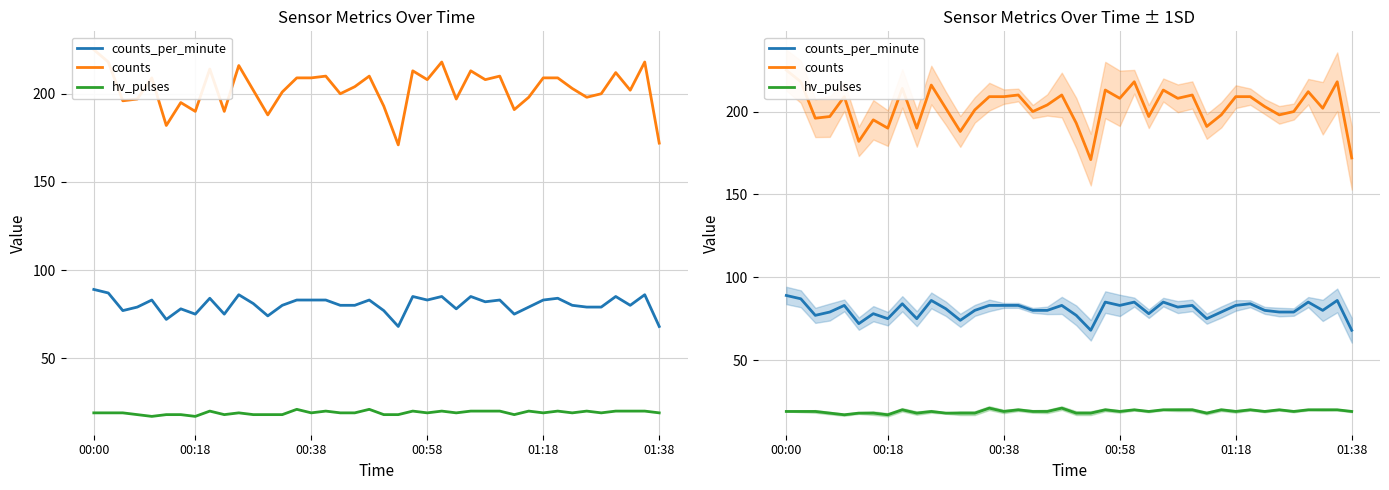

What is the difference between the maximum and second lowest values in the counts_per_minute series?

21